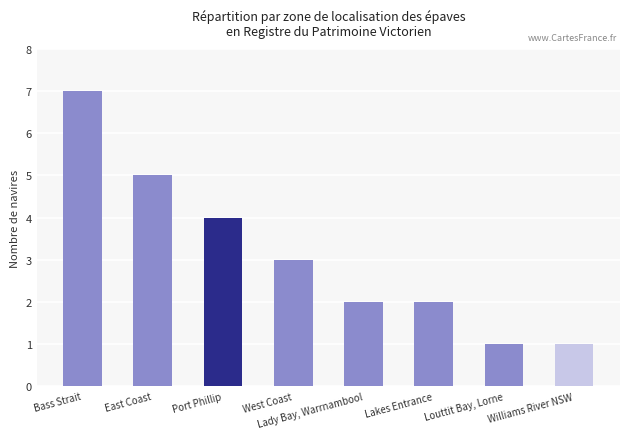

What is the sum of the values at Louttit Bay, Lorne and West Coast?

4